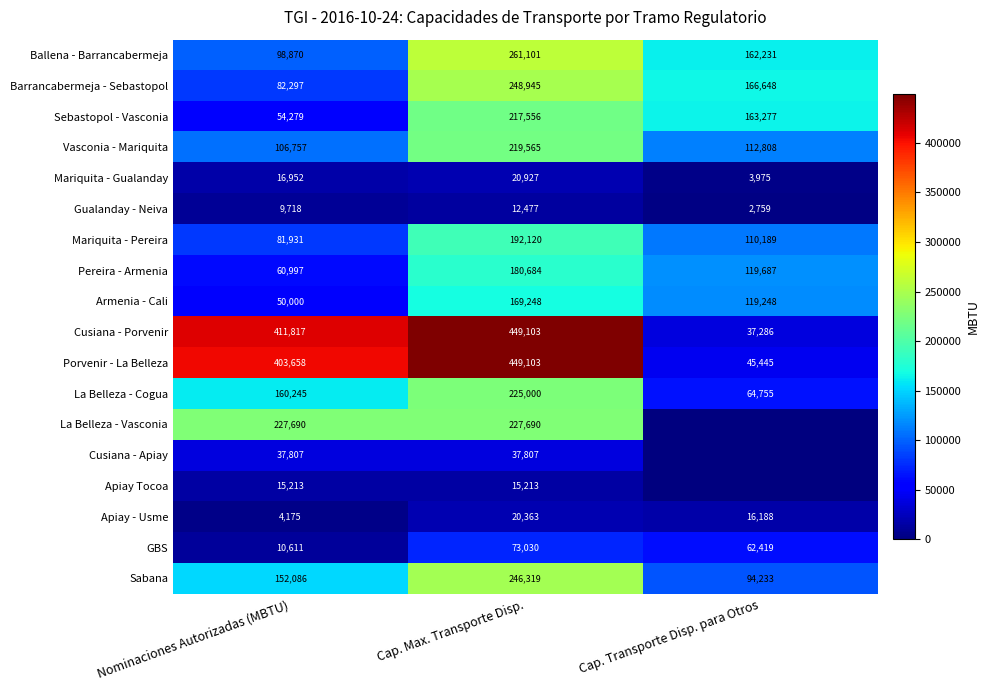

At which label is Sebastopol - Vasconia closest to 135917?

Cap. Transporte Disp. para Otros